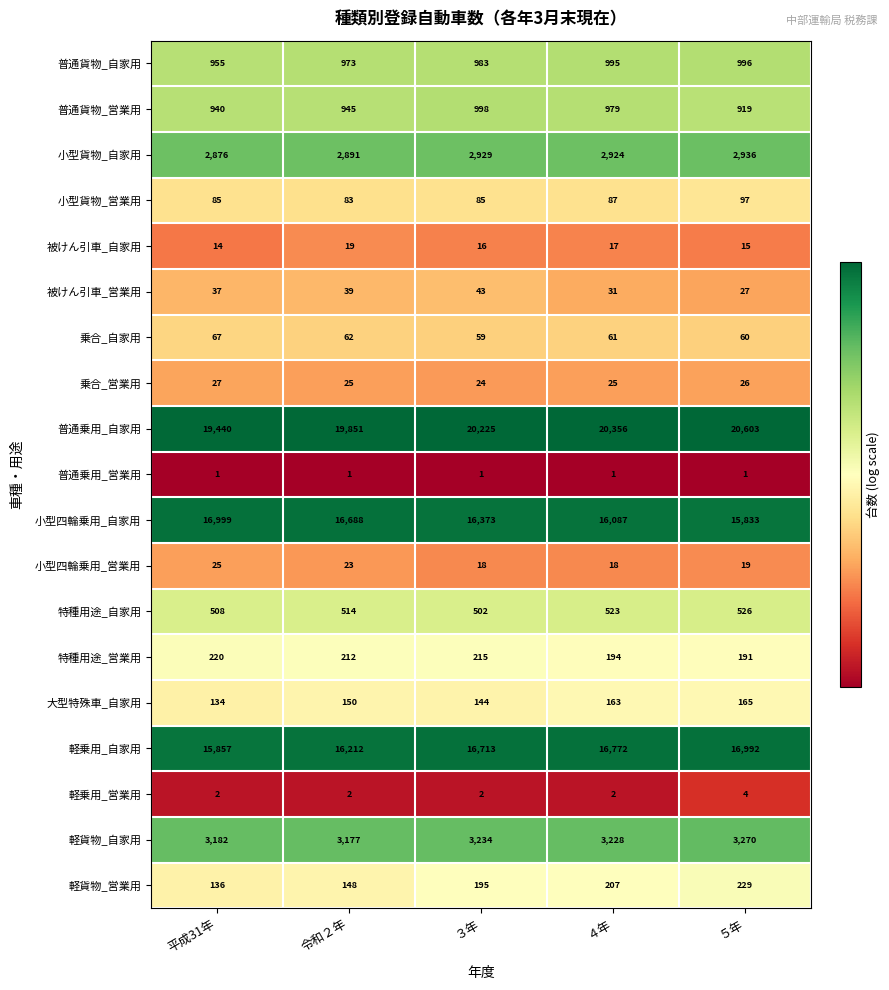

What is the smallest value displayed?

1